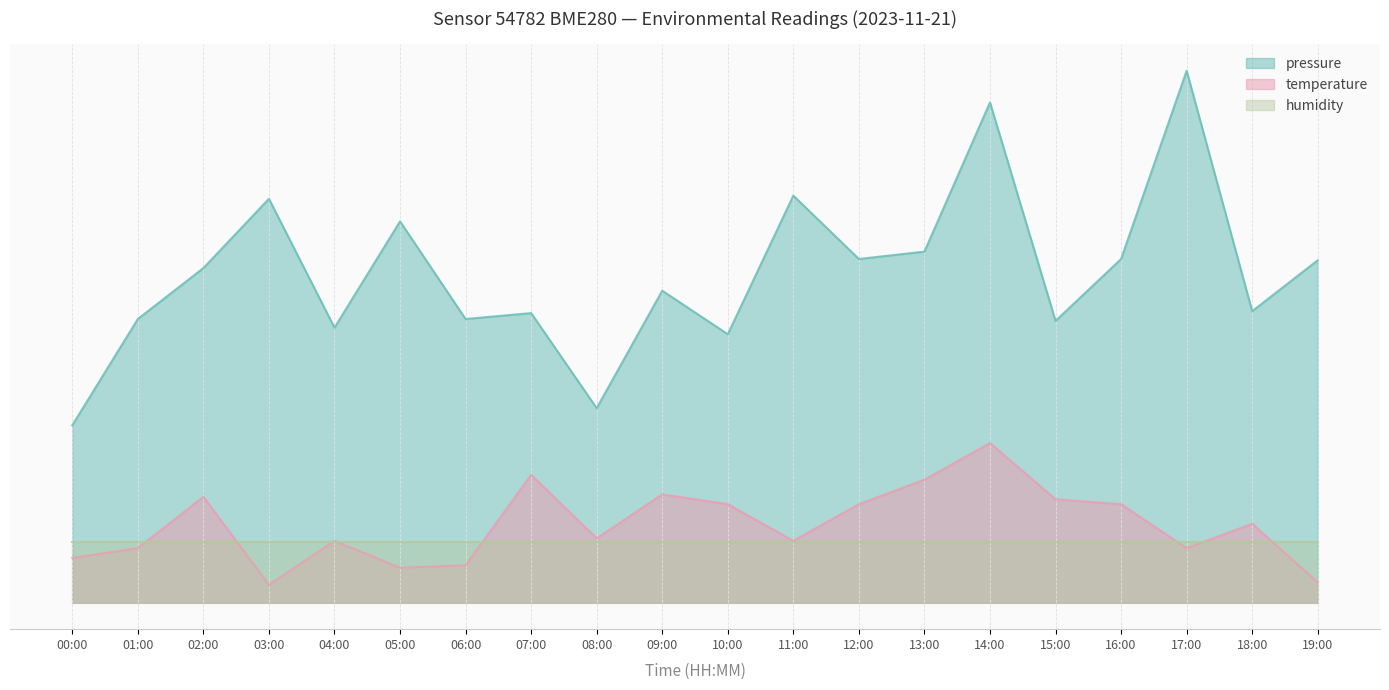

What is the label of the 4th point from the left?

03:00